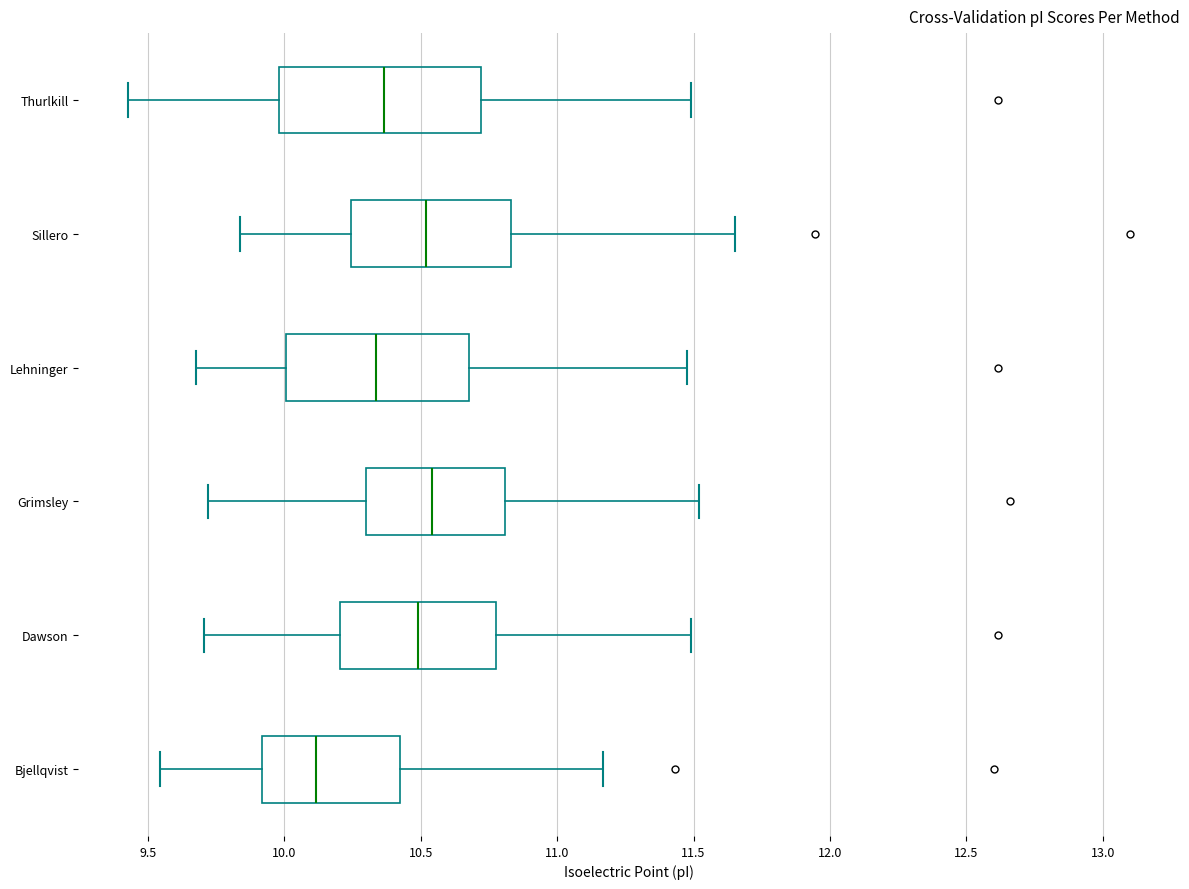

Reading bottom to top, read every box against the x-axis: the position of its median line, the range the box covers, and the ends of its whiskers. The values are not printed on the chart, so give them approximately, as read against the axis.

Bjellqvist: median 10.10, box 9.90 to 10.40, whiskers 9.55 to 11.15
Dawson: median 10.50, box 10.20 to 10.75, whiskers 9.70 to 11.50
Grimsley: median 10.55, box 10.30 to 10.80, whiskers 9.70 to 11.50
Lehninger: median 10.35, box 10.00 to 10.70, whiskers 9.70 to 11.50
Sillero: median 10.50, box 10.25 to 10.85, whiskers 9.85 to 11.65
Thurlkill: median 10.35, box 10.00 to 10.70, whiskers 9.45 to 11.50